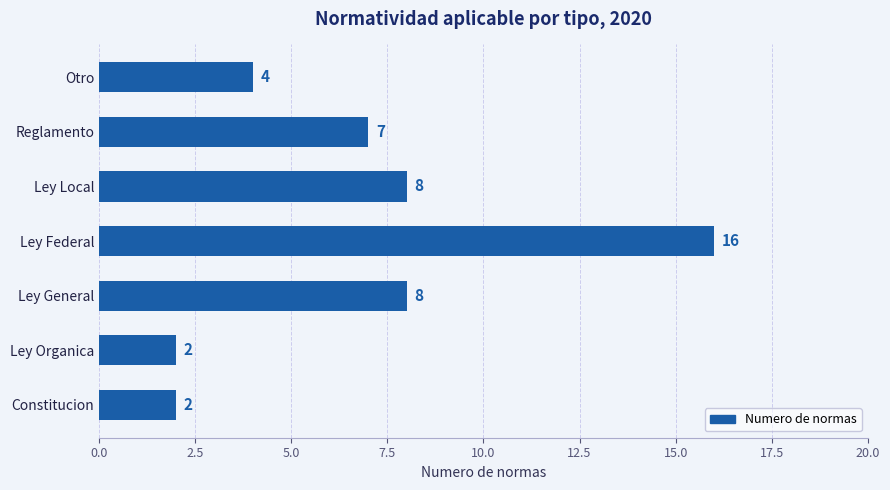

What is the difference between the second highest and minimum values?

6